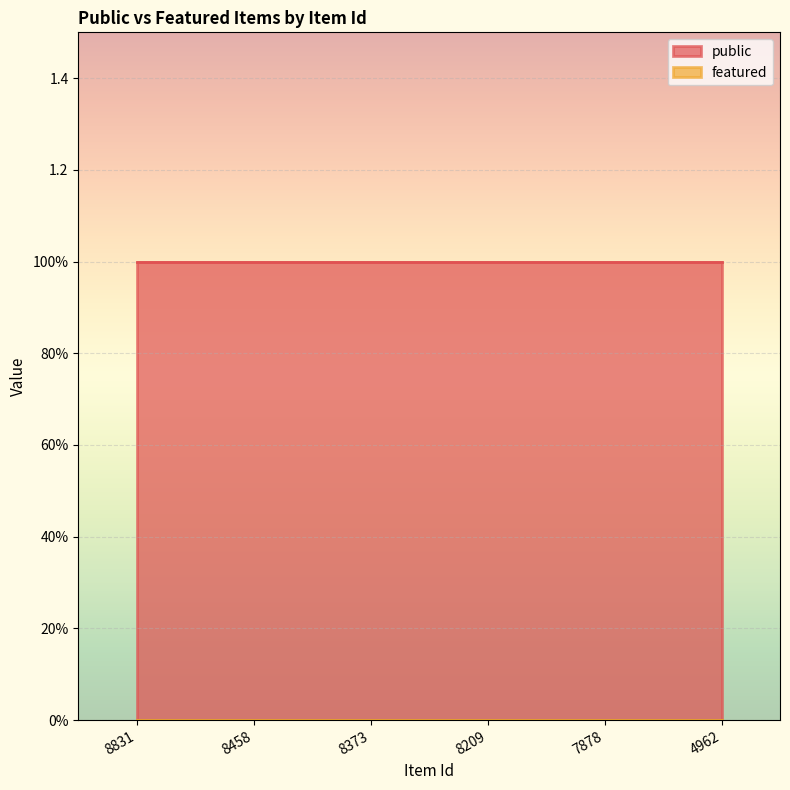

Which series has the widest spread of values?

public